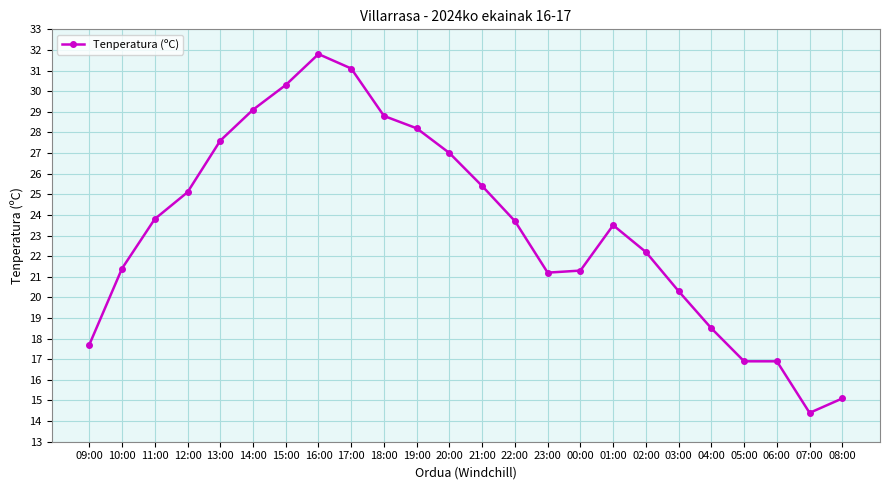

Is this an area chart (filled region under the line)?

No